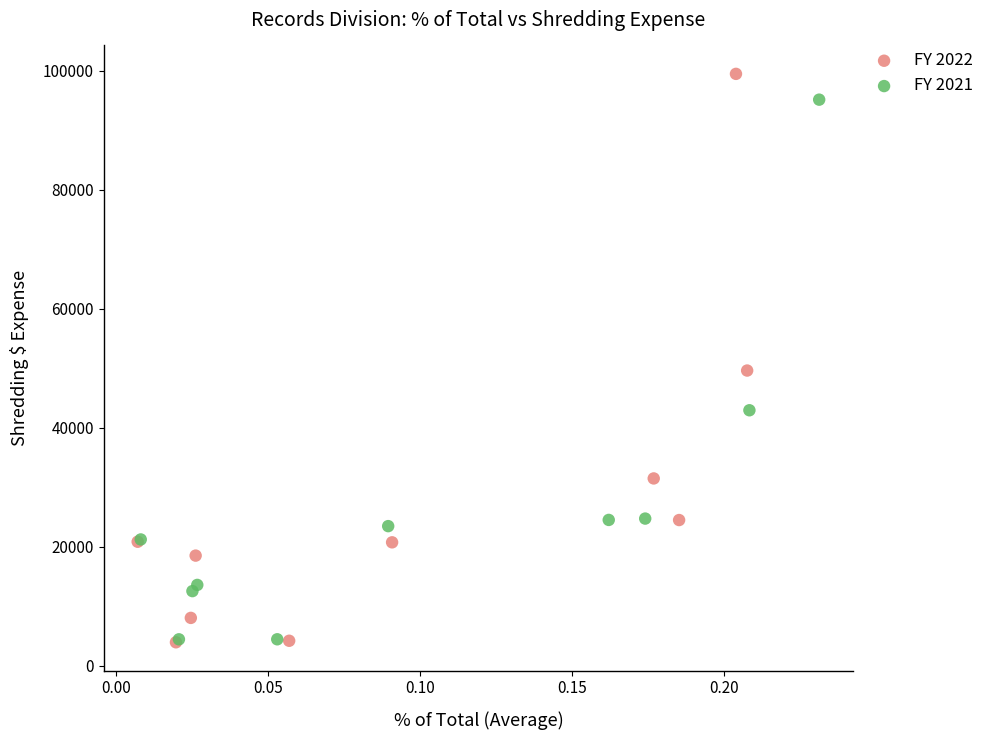

Which series reaches the maximum Y coordinate?

FY 2022